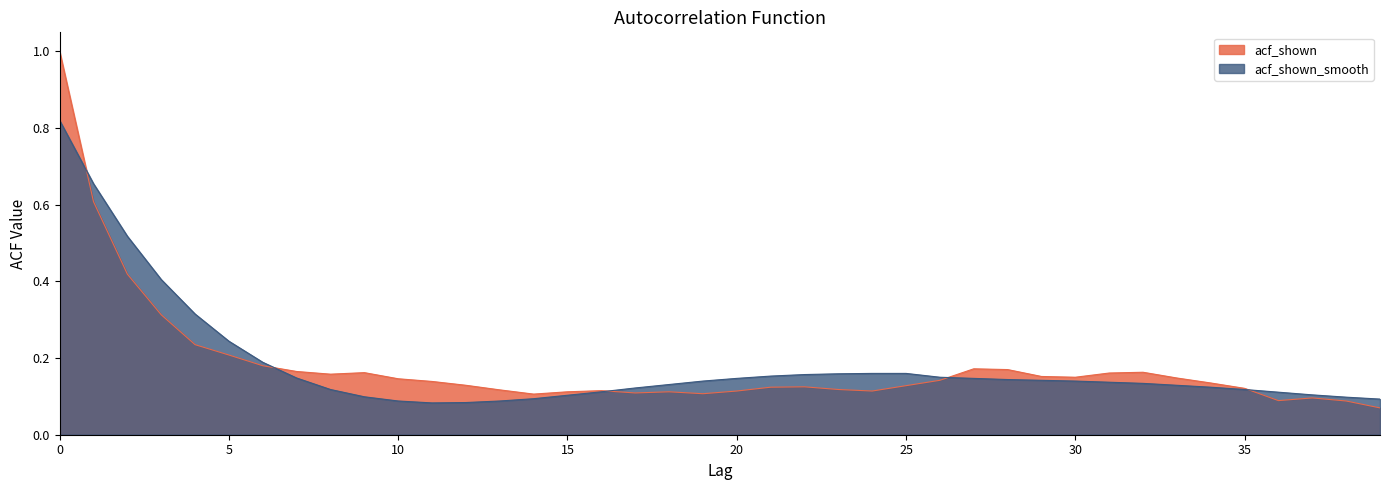

The acf_shown_smooth series shows 0.1 at 20. True or false?

True